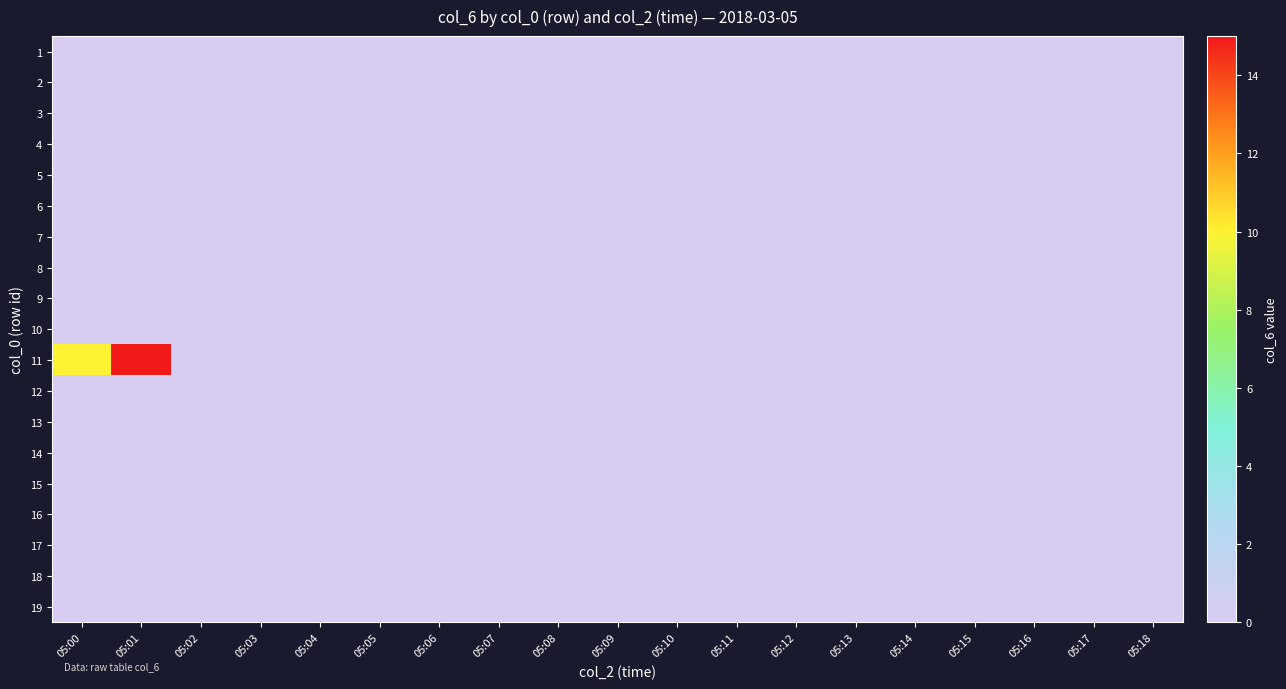

Between 05:18 and 05:04, which is larger?

05:18